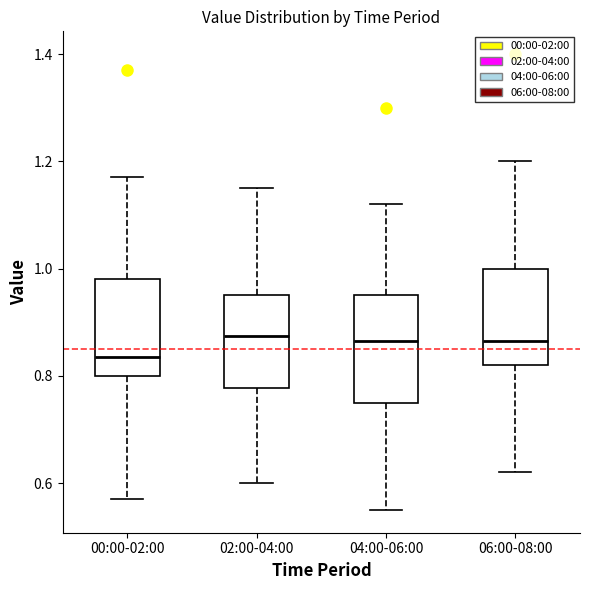

Which box has the lowest median line?

00:00-02:00